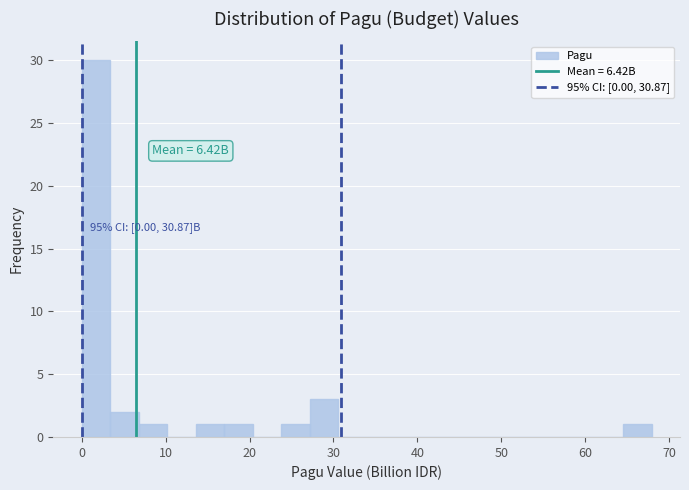

Around what value on the x-axis is the tallest bar? Give the approximate position of its centre, as read against the axis.

2